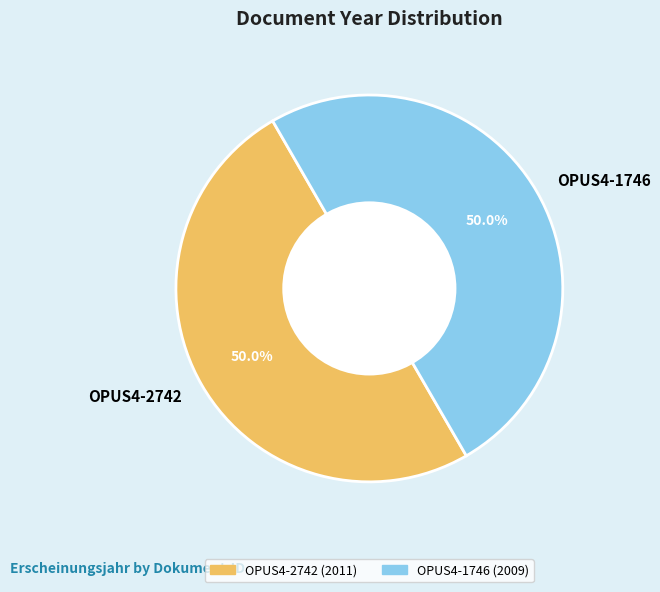

What percentage is the OPUS4-1746 slice, to the nearest percent?

50%